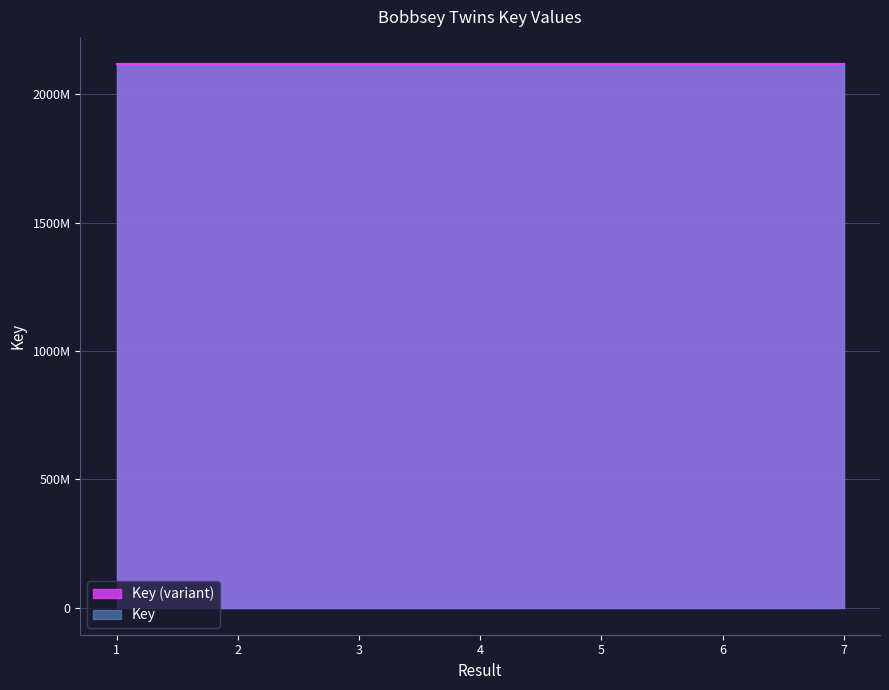

What is the change in value from 5 to 7?

+52